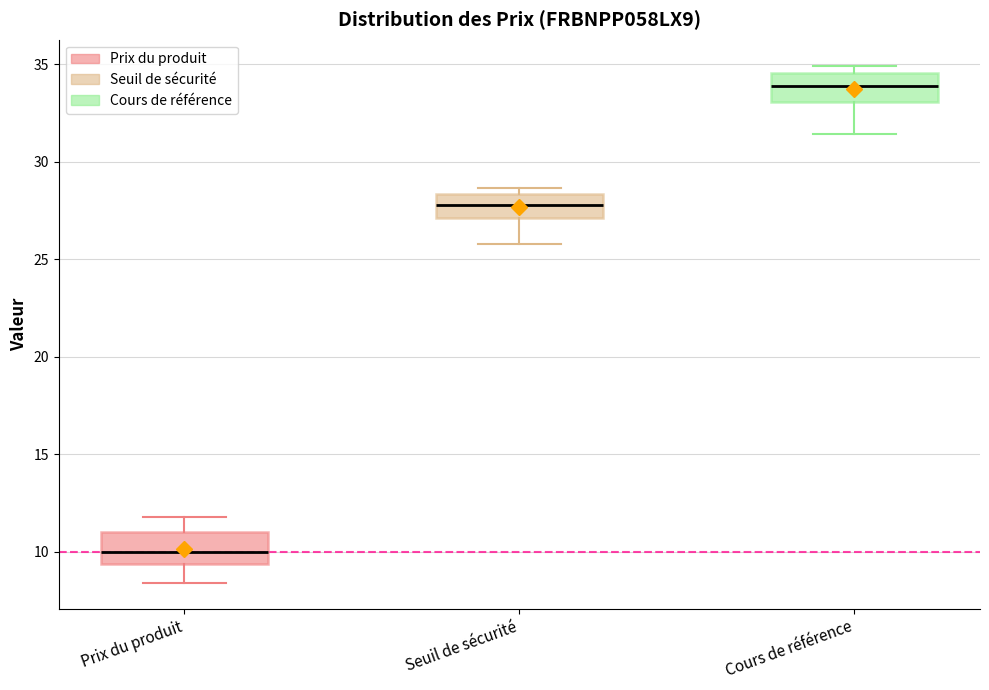

Reading left to right, read every box against the y-axis: the position of its median line, the range the box covers, and the ends of its whiskers. The values are not printed on the chart, so give them approximately, as read against the axis.

Prix du produit: median 10.0, box 9.5 to 11.0, whiskers 8.5 to 12.0
Seuil de sécurité: median 28.0, box 27.0 to 28.5, whiskers 26.0 to 28.5 (just above the box's upper edge)
Cours de référence: median 34.0, box 33.0 to 34.5, whiskers 31.5 to 35.0